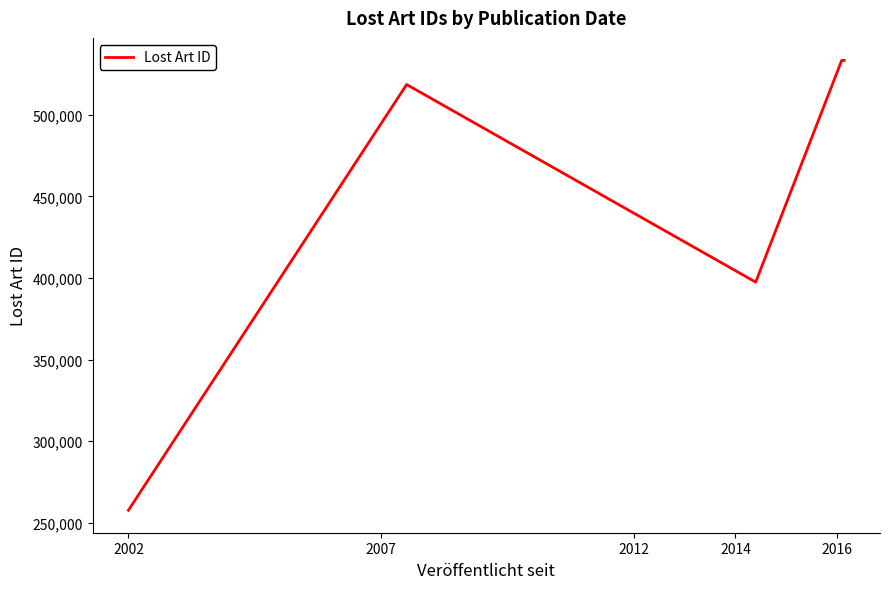

Is it true that the value at 2016 is 235731?

False